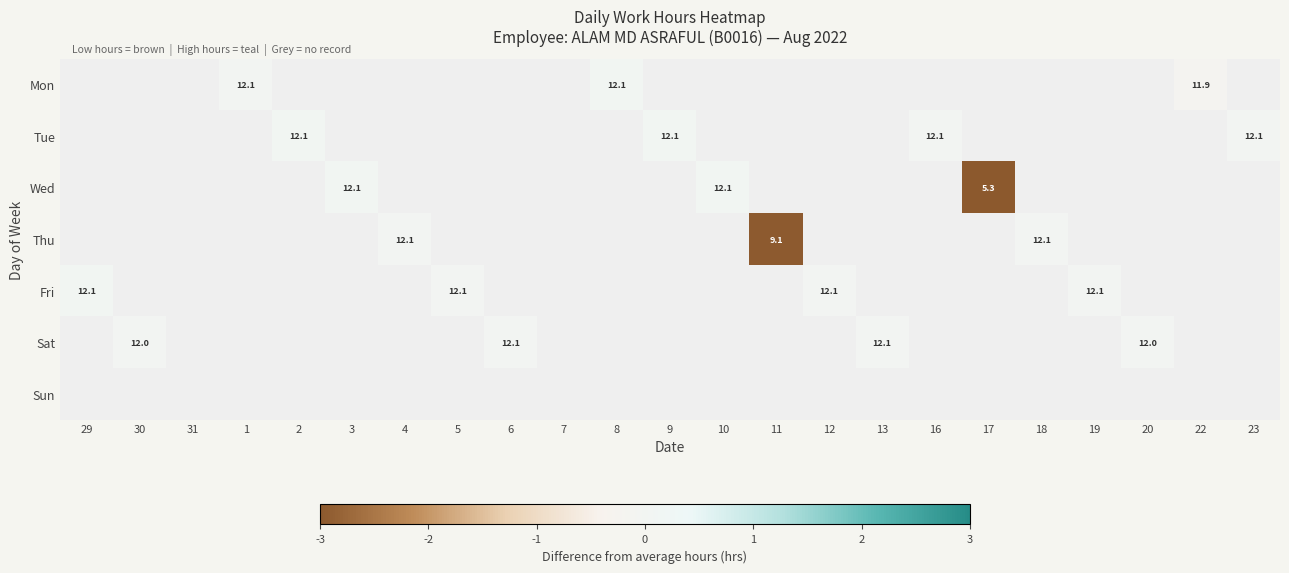

At which label does Wed reach its peak?

29